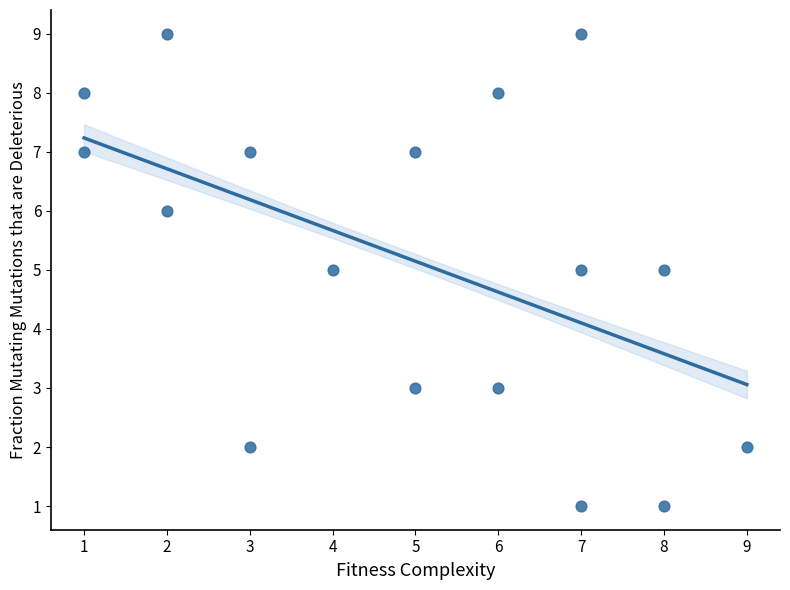

What is the range of Y values (max minus min)?

8